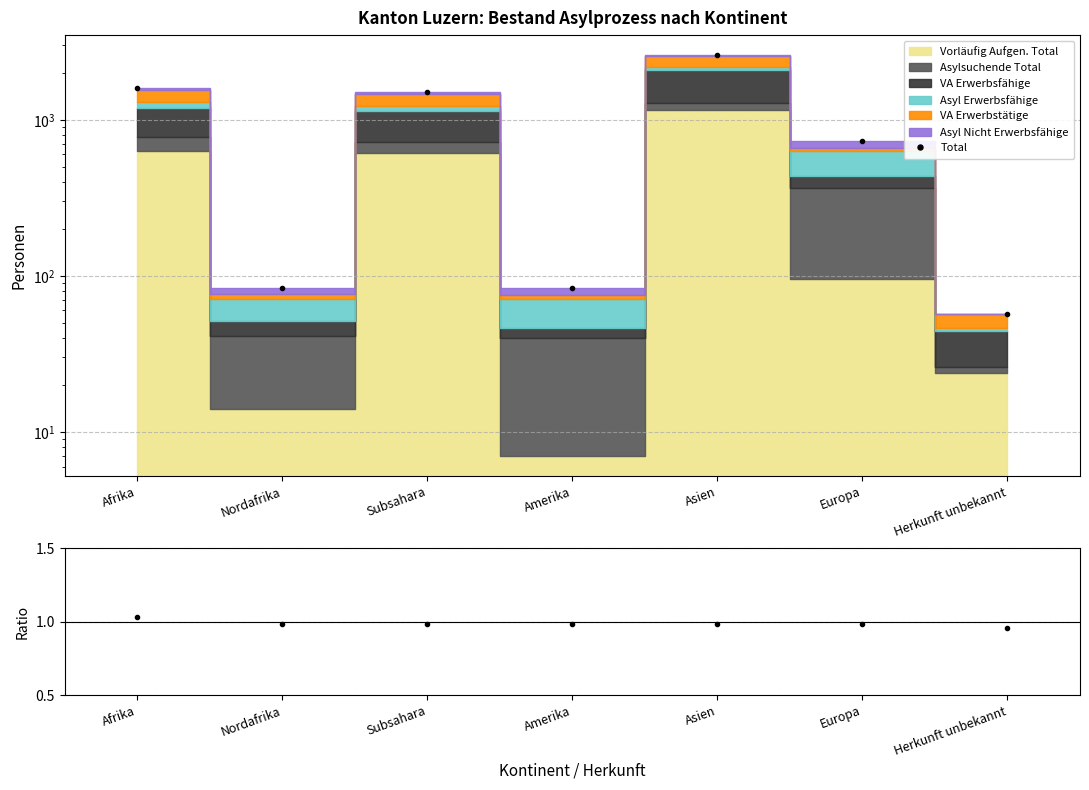

True or false: Ratio has a value of 1.0 at Europa.

True